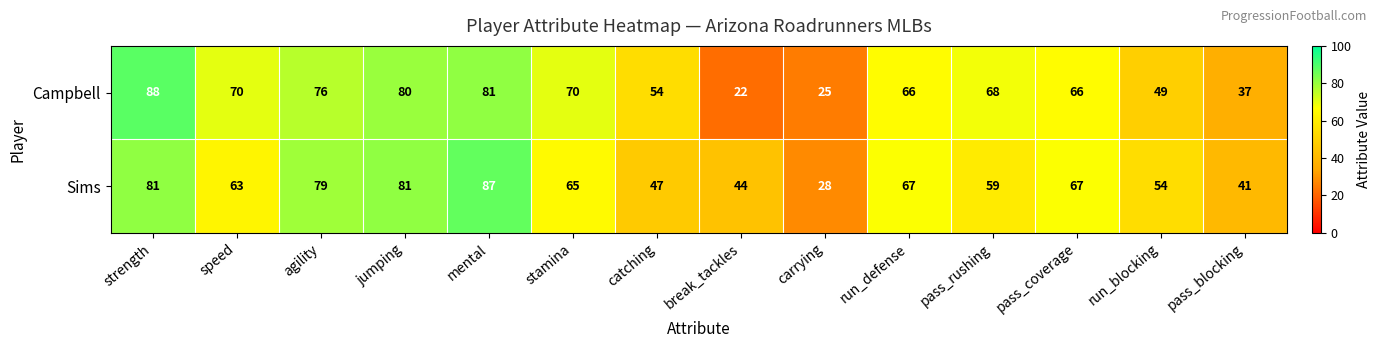

What is the average value of the Sims series?

62